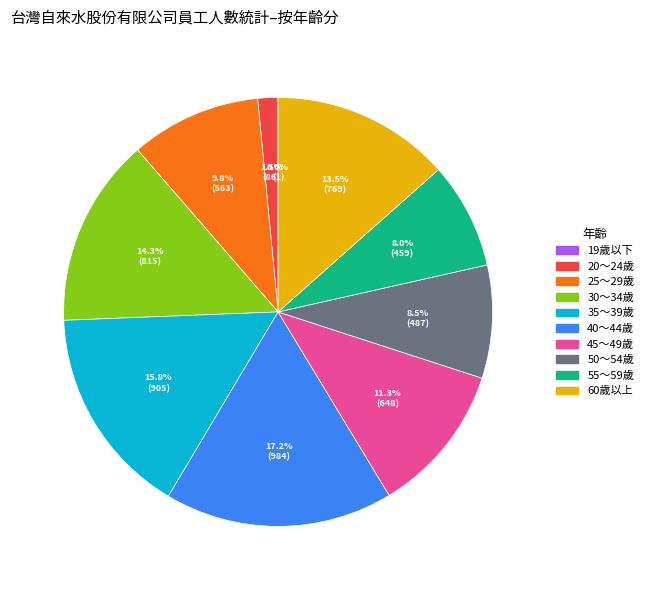

Is there a majority slice in this chart?

No